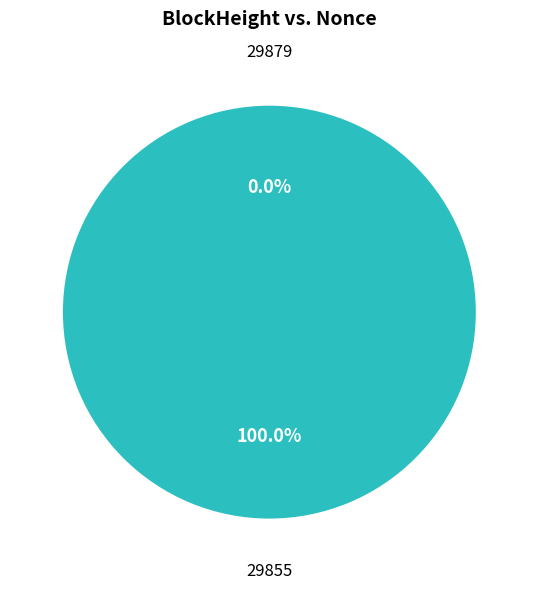

To the nearest percent, what is the average slice percentage?

50%